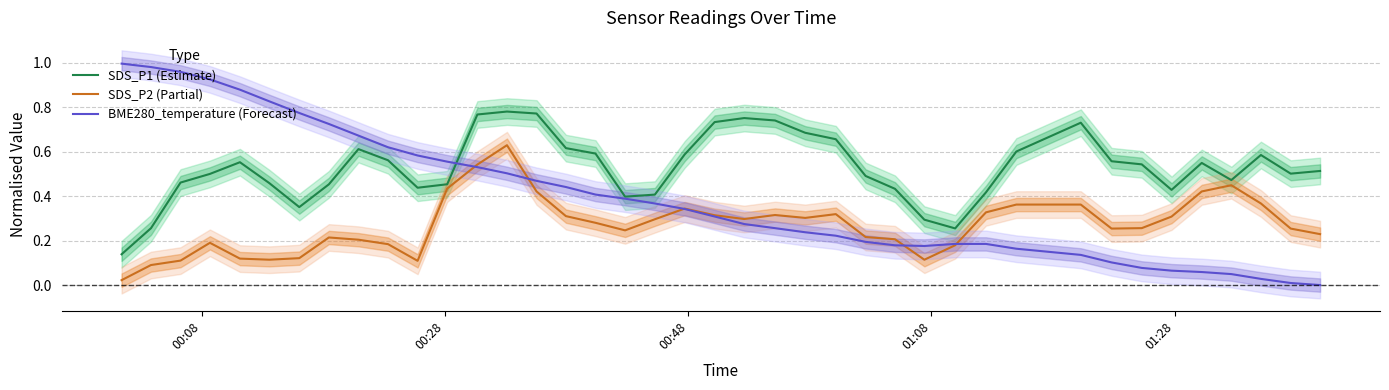

The SDS_P1 (Estimate) series shows 0.8 at 01:08. True or false?

False